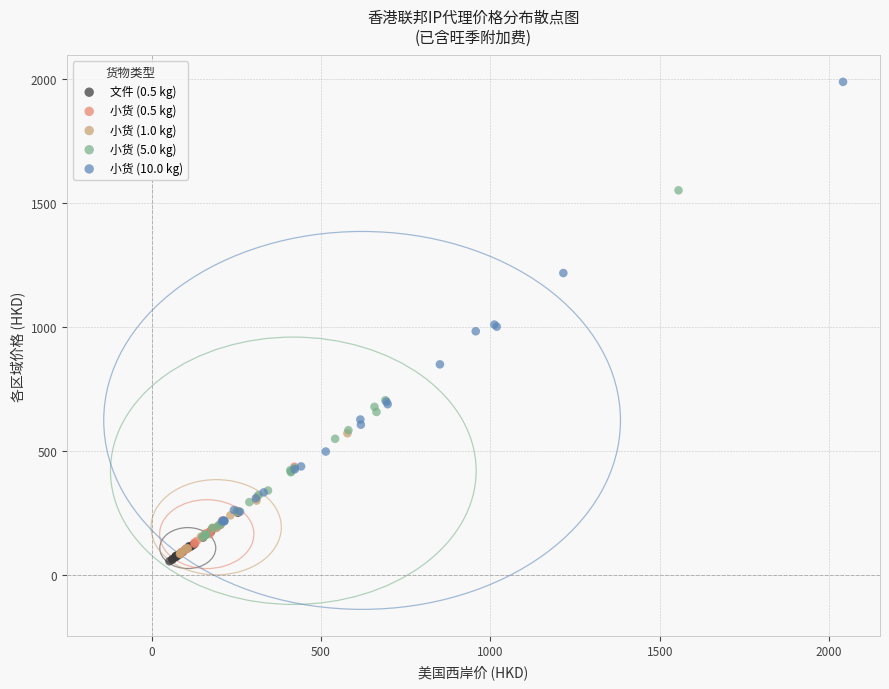

What are all the series names shown in the legend?

文件 (0.5 kg), 小货 (0.5 kg), 小货 (1.0 kg), 小货 (5.0 kg), 小货 (10.0 kg)